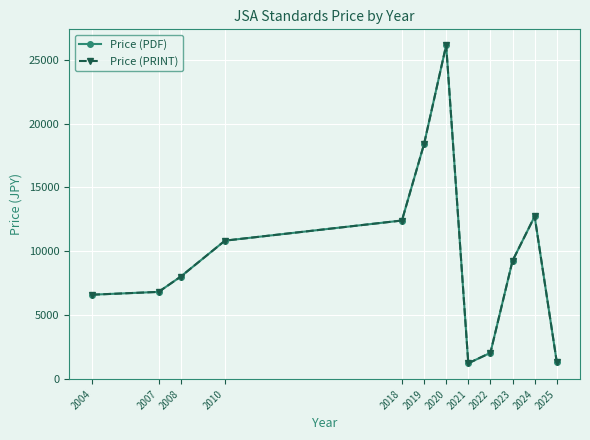

Does the chart have visible grid lines?

Yes